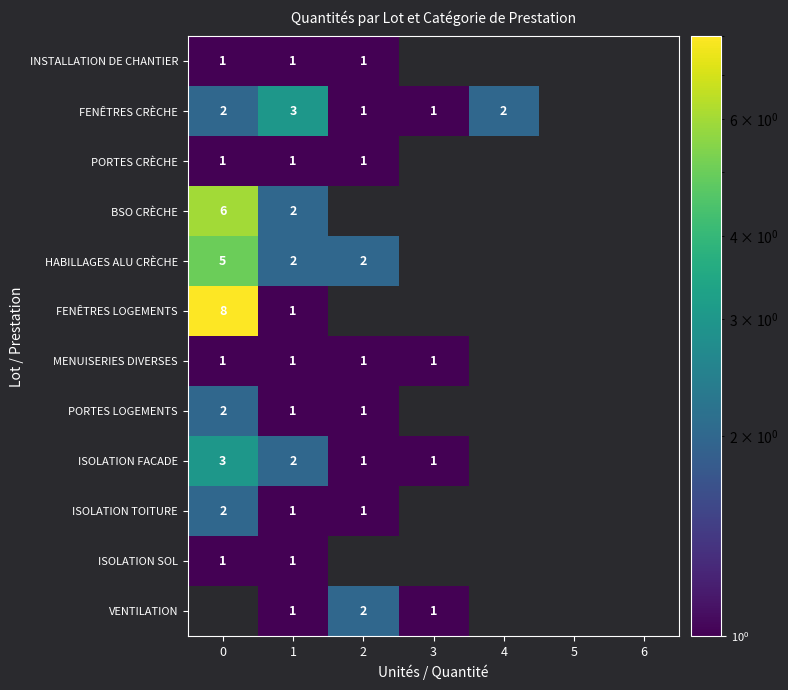

True or false: ISOLATION FACADE has a value of 1 at 2.

True